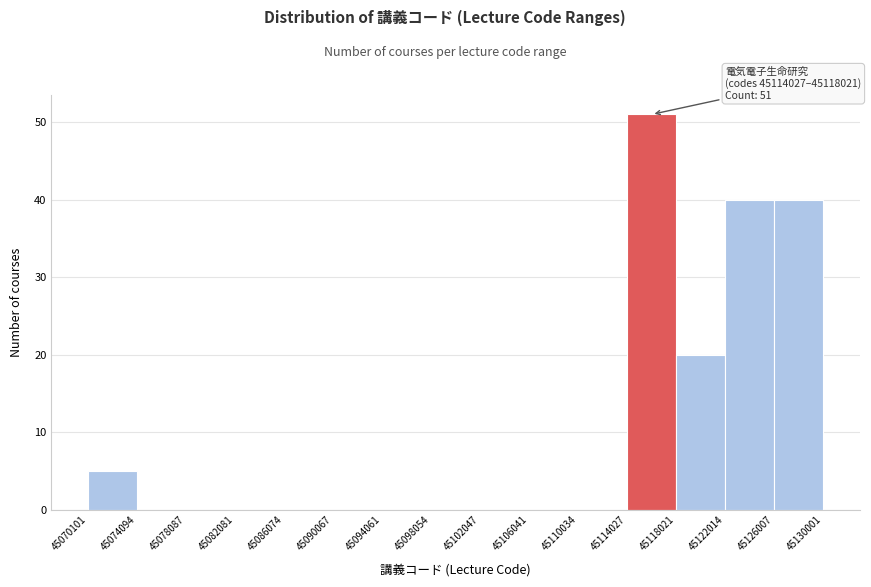

Over which range of the x-axis is the bar tallest?

45114027 to 45118021